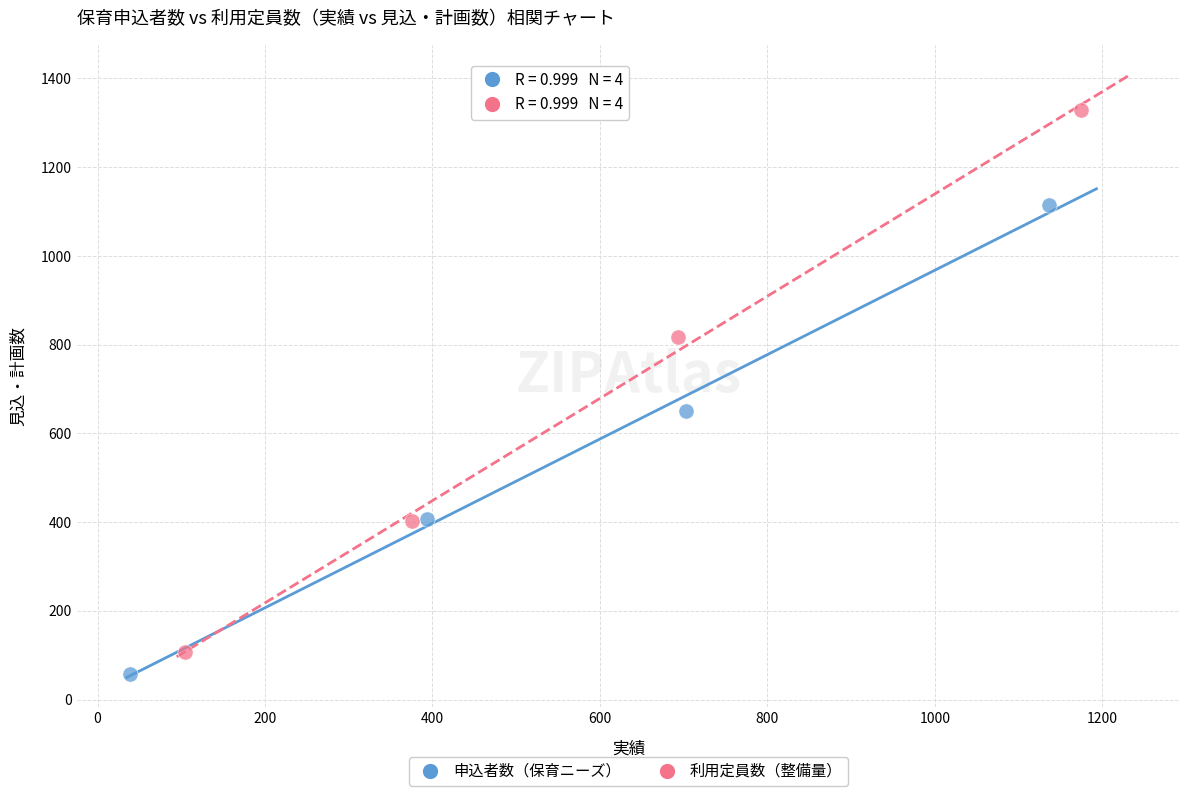

What are all the series names shown in the legend?

申込者数（保育ニーズ）, 利用定員数（整備量）